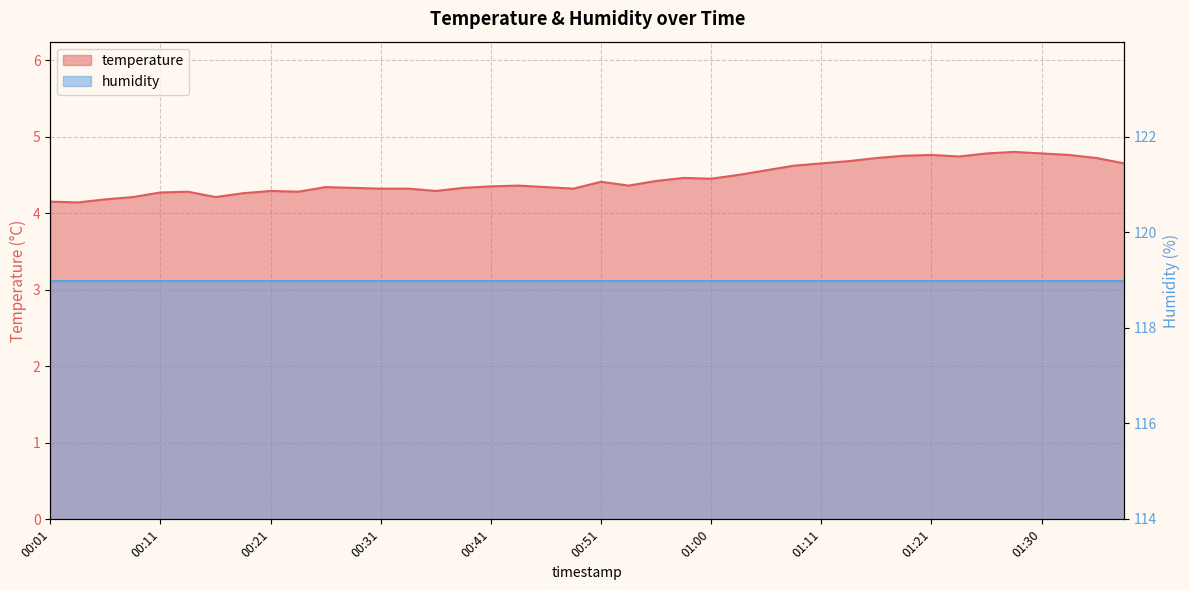

Reading left to right, what are all the values shown in this chart?

4.2	4.1	4.2	4.2	4.3	4.3	4.2	4.3	4.3	4.3	4.3	4.3	4.3	4.3	4.3	4.3	4.3	4.4	4.3	4.3	4.4	4.4	4.4	4.5	4.5	4.5	4.6	4.6	4.7	4.7	4.7	4.8	4.8	4.7	4.8	4.8	4.8	4.8	4.7	4.7